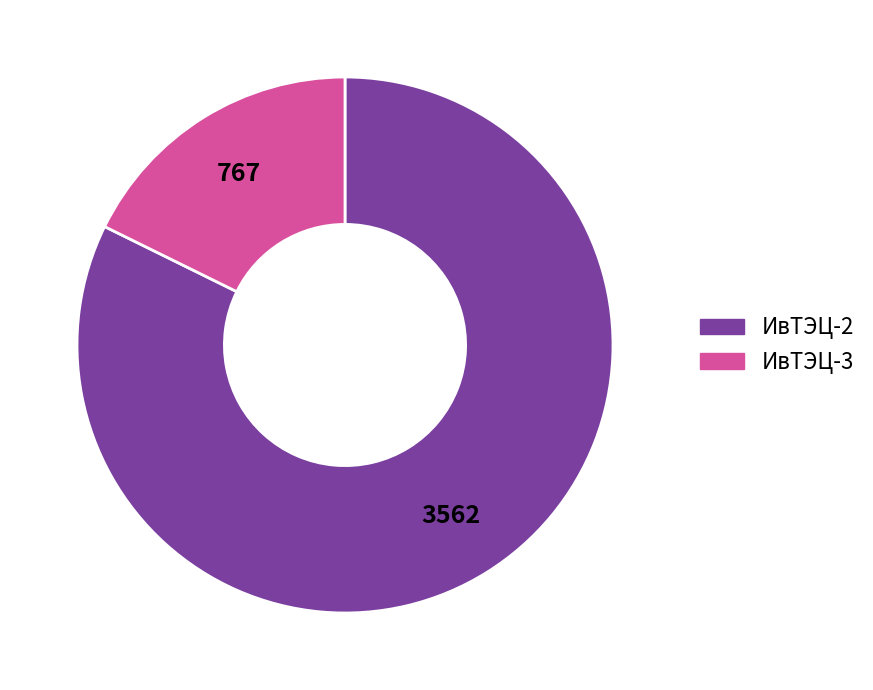

Is there a majority slice in this chart?

Yes